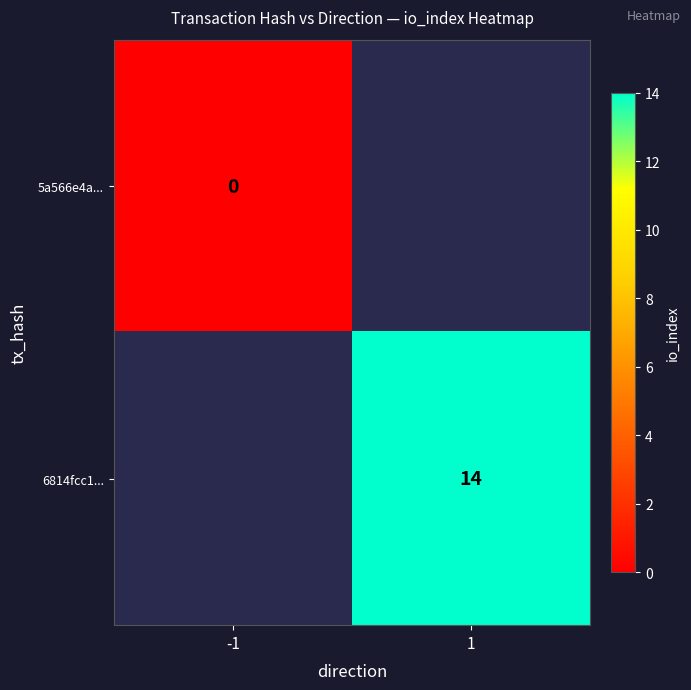

Is it true that 6814fcc1... equals 14 at 1?

True